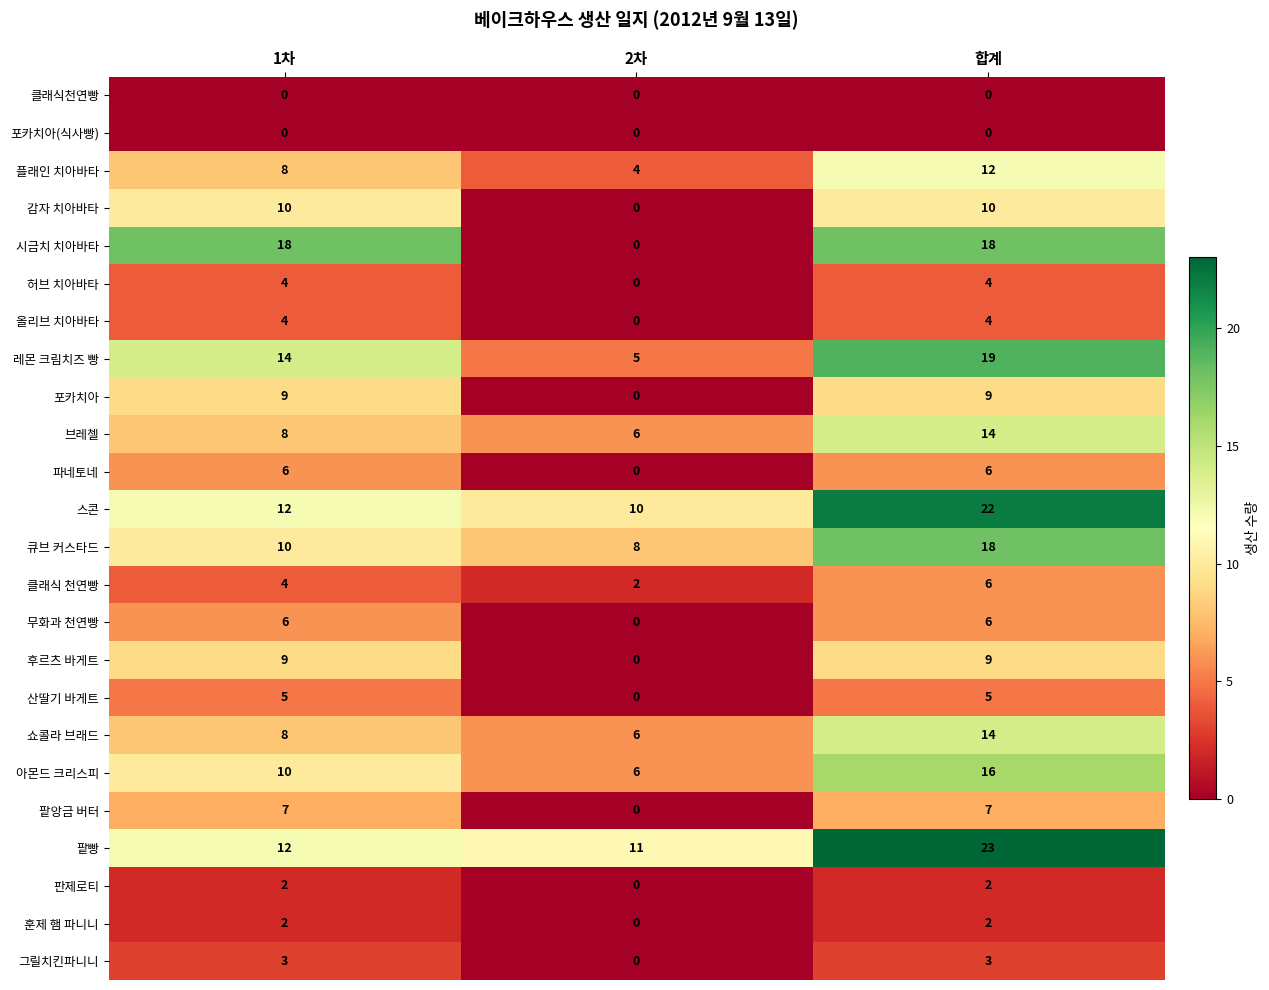

List the labels in order of 스콘 value, largest first.

합계, 1차, 2차